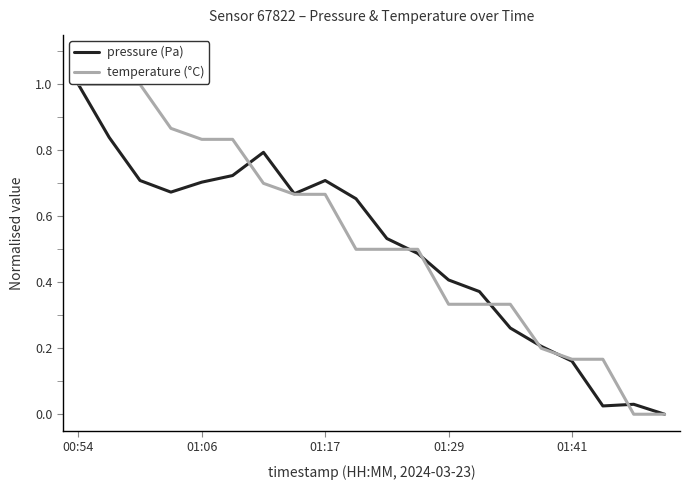

What is the maximum value shown in the chart?

1.0